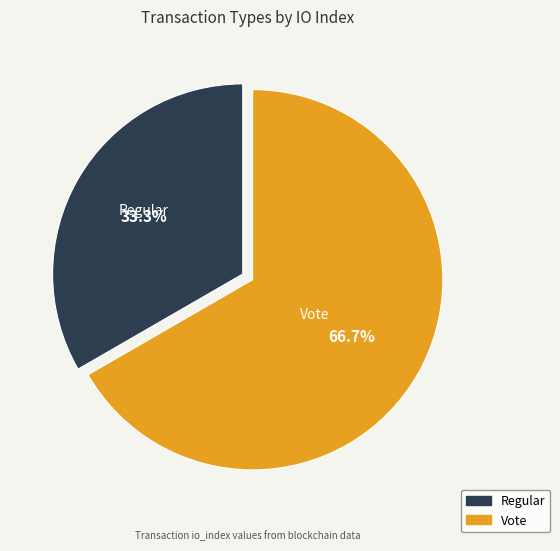

Which category accounts for the majority?

Vote